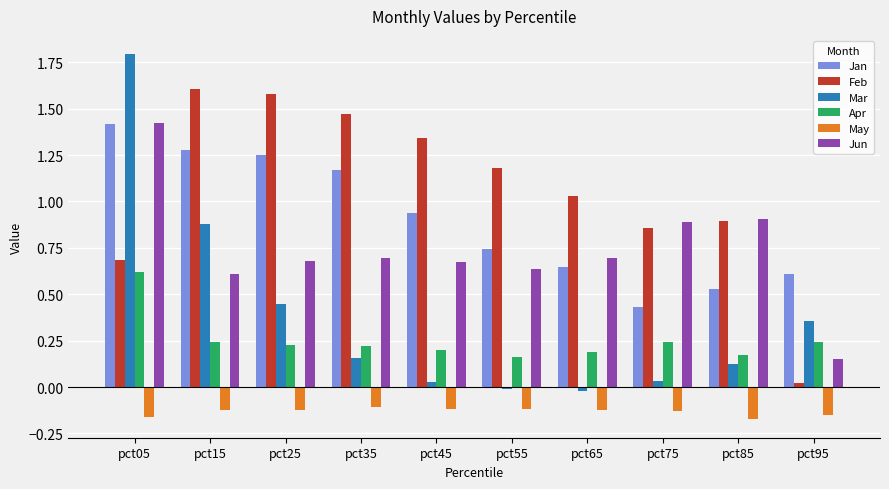

At which category is the sum across all series the highest?

pct05